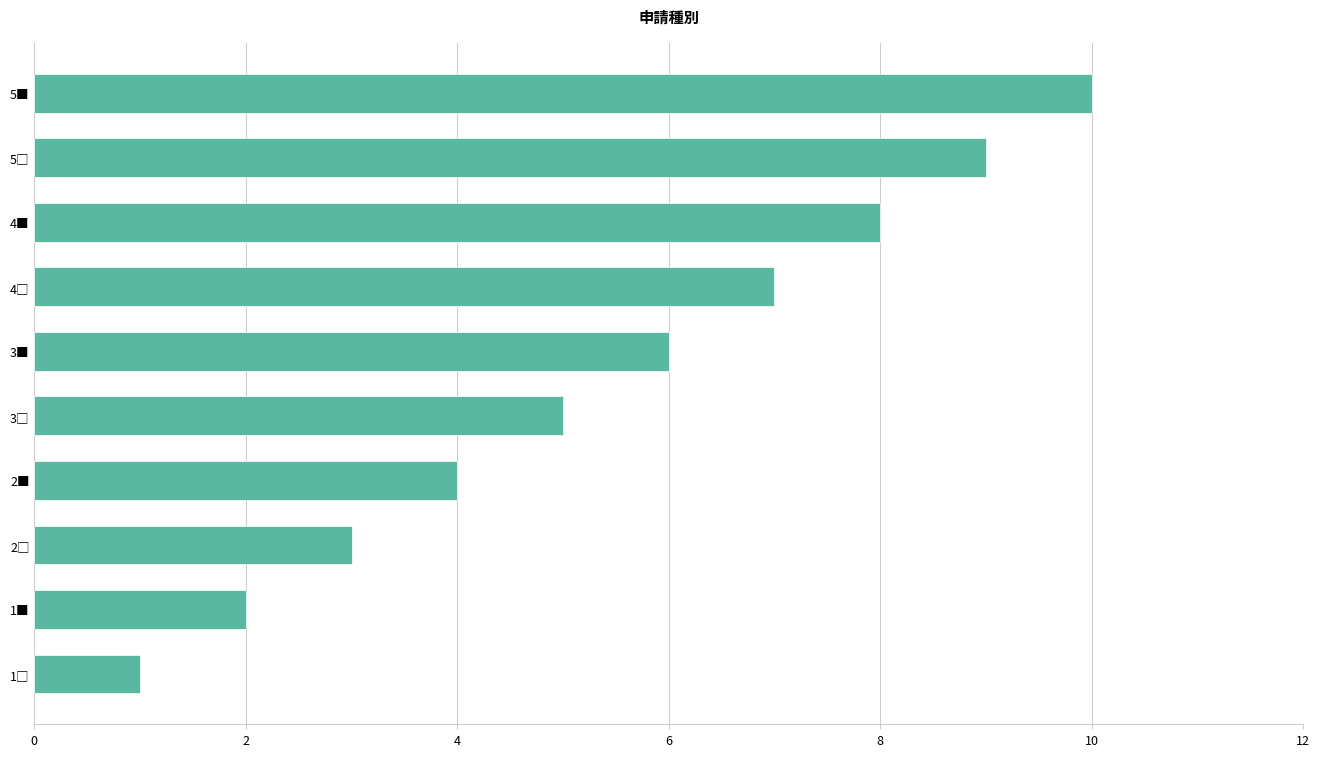

What is the difference between the second highest and minimum values?

8